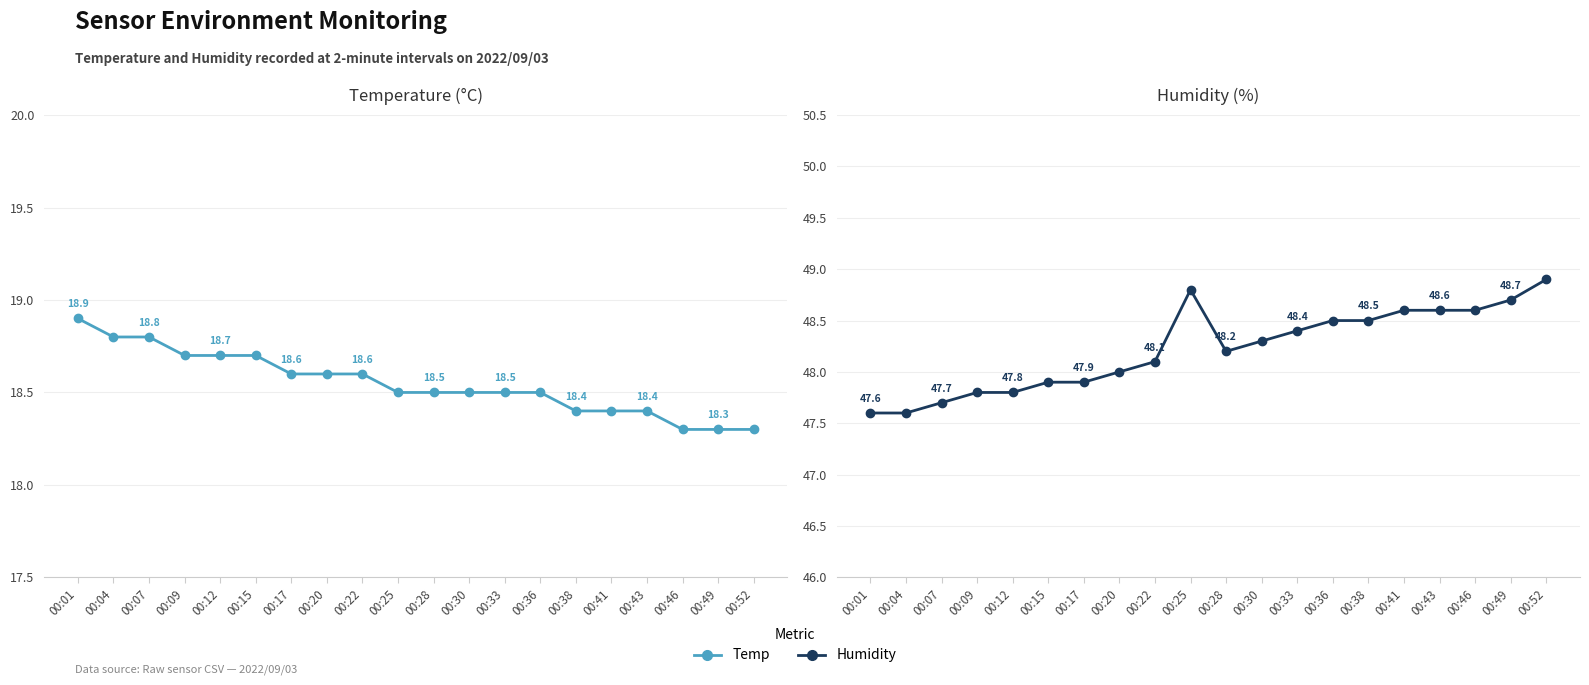

What is the average value of the Temp series?

18.6